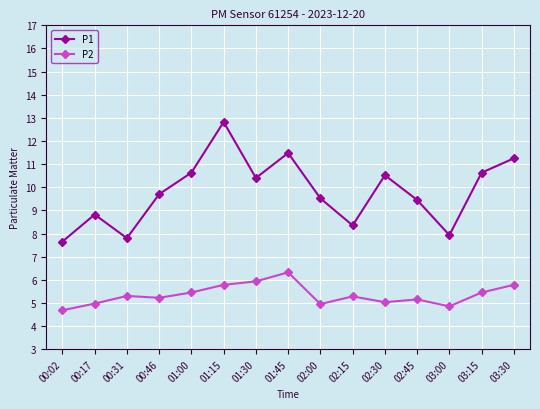

How many lines are shown in the chart?

2